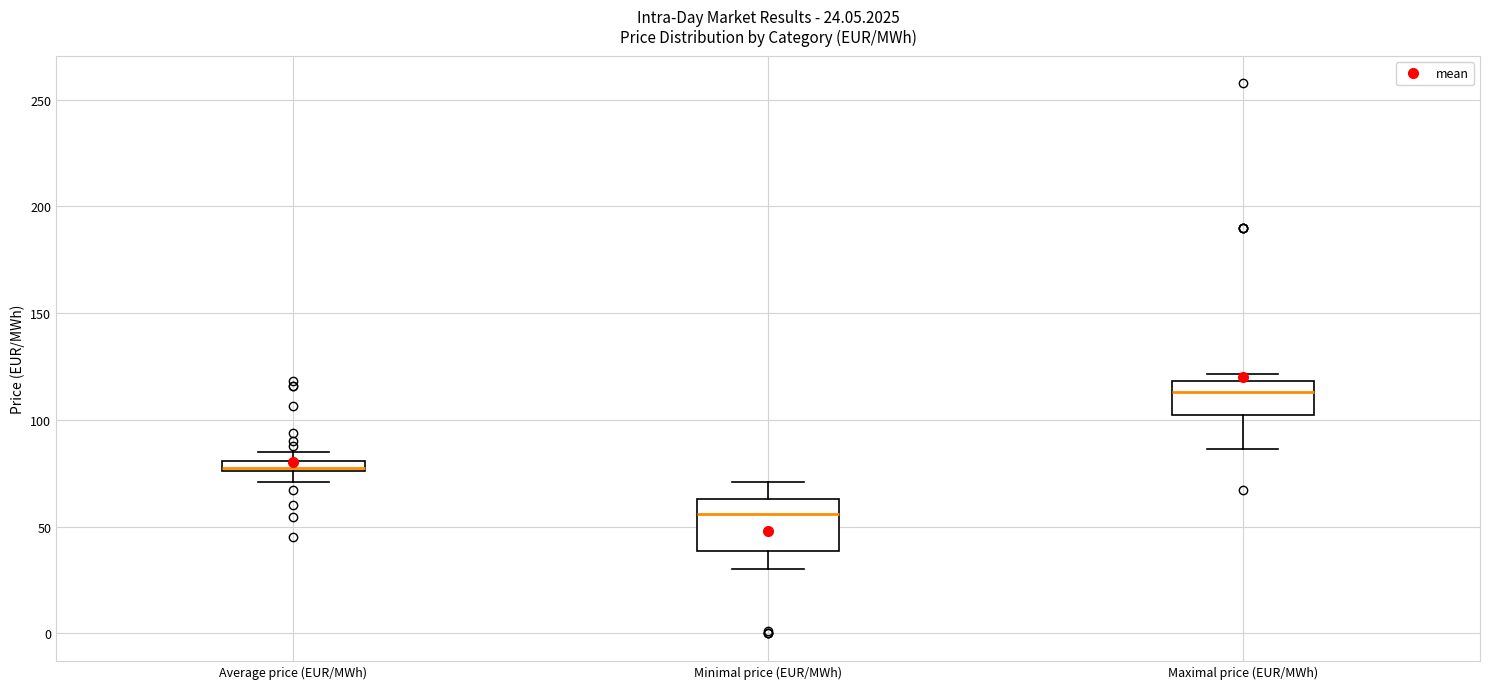

Which box has the highest median line?

Maximal price (EUR/MWh)